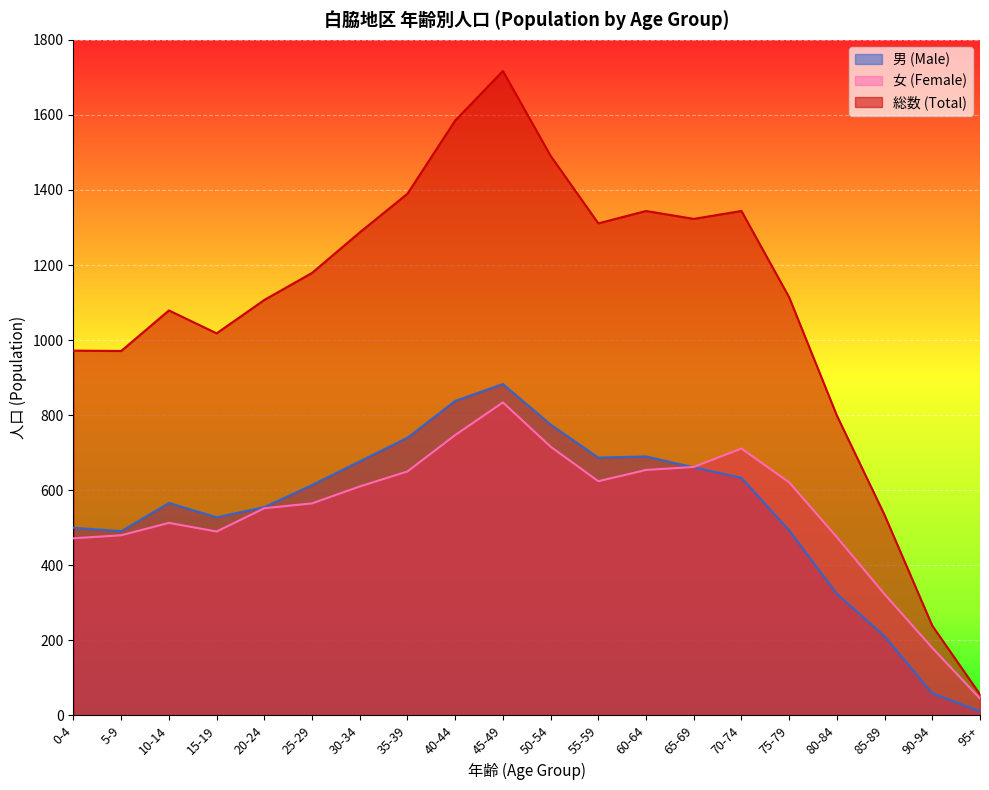

Which has a higher value, 5-9 or 95+?

5-9